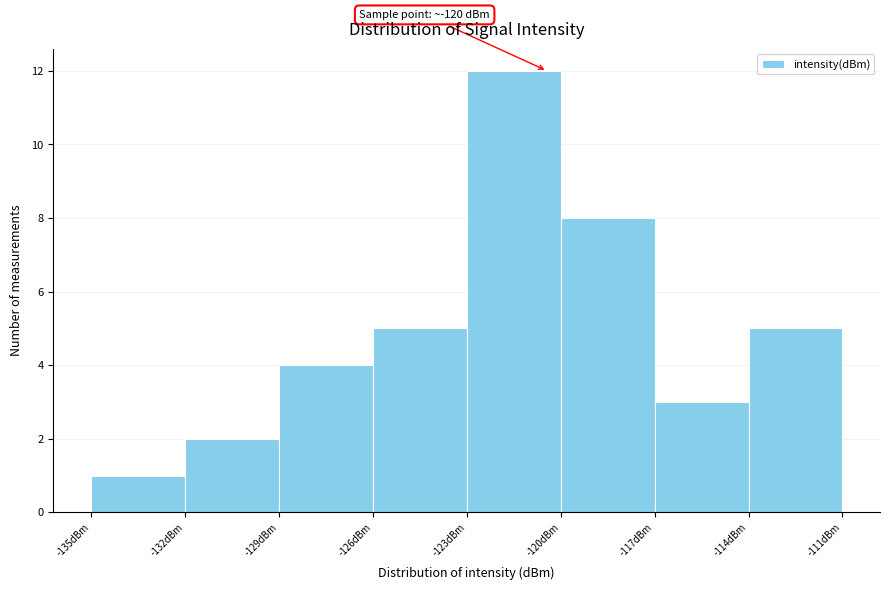

Which range on the x-axis has the tallest bar?

-123 to -120